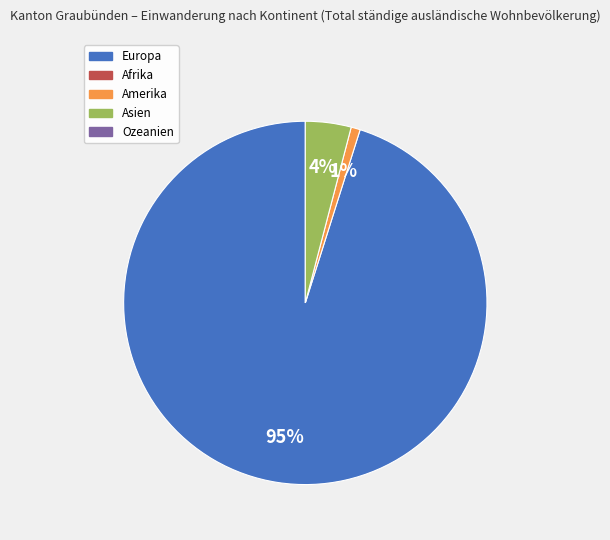

Is there a majority slice in this chart?

Yes